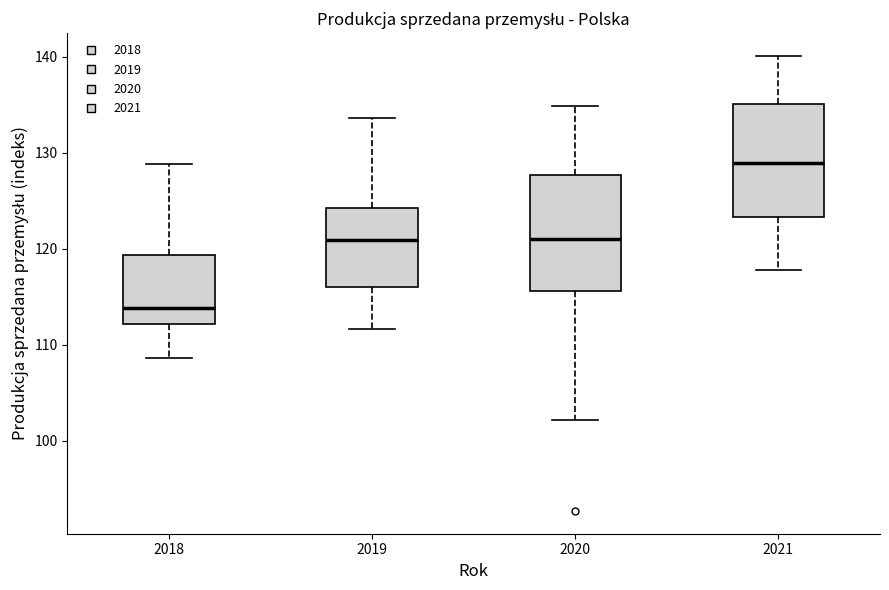

Where does the median line of the box at x = 2018 sit on the y-axis? The values are not printed on the chart, so give them approximately, as read against the axis.

114